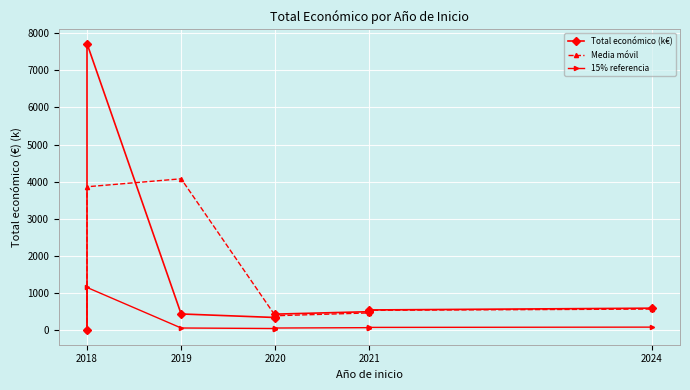

Is the value of Total económico (k€) at 2020 greater than the value of 15% referencia at 2020?

Yes